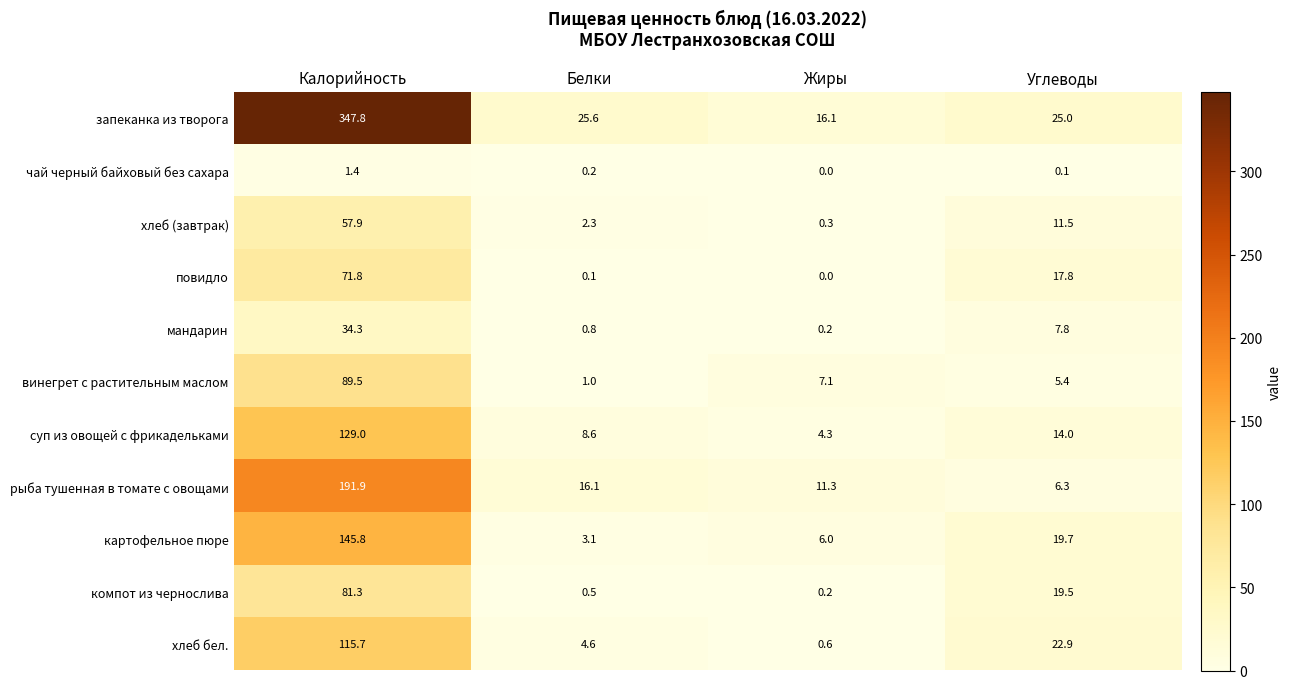

The value of чай черный байховый без сахара at Углеводы is 0.1. True or false?

True